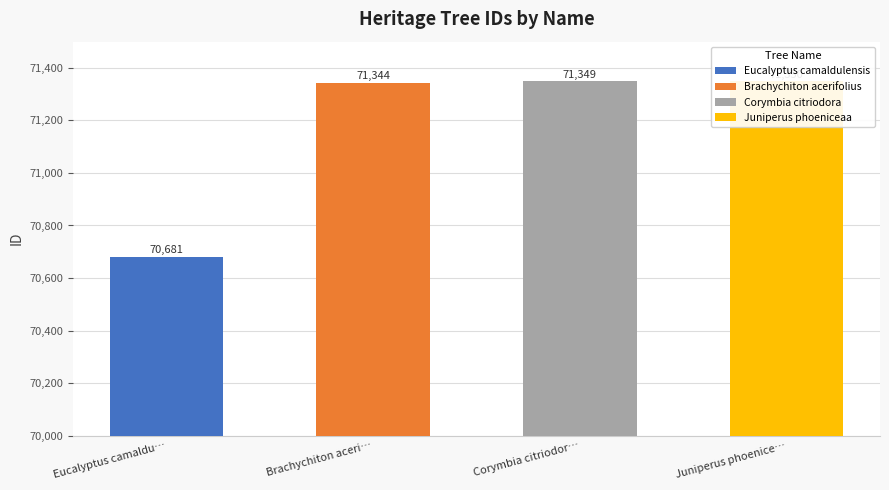

What is the difference between the values at Corymbia citriodor… and Juniperus phoenice…?

1